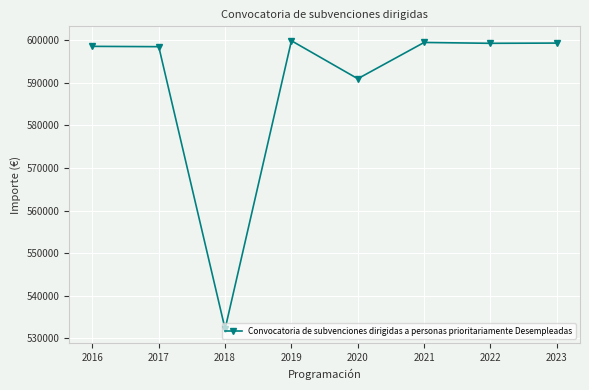

Where does the data first go above 599290?

2019